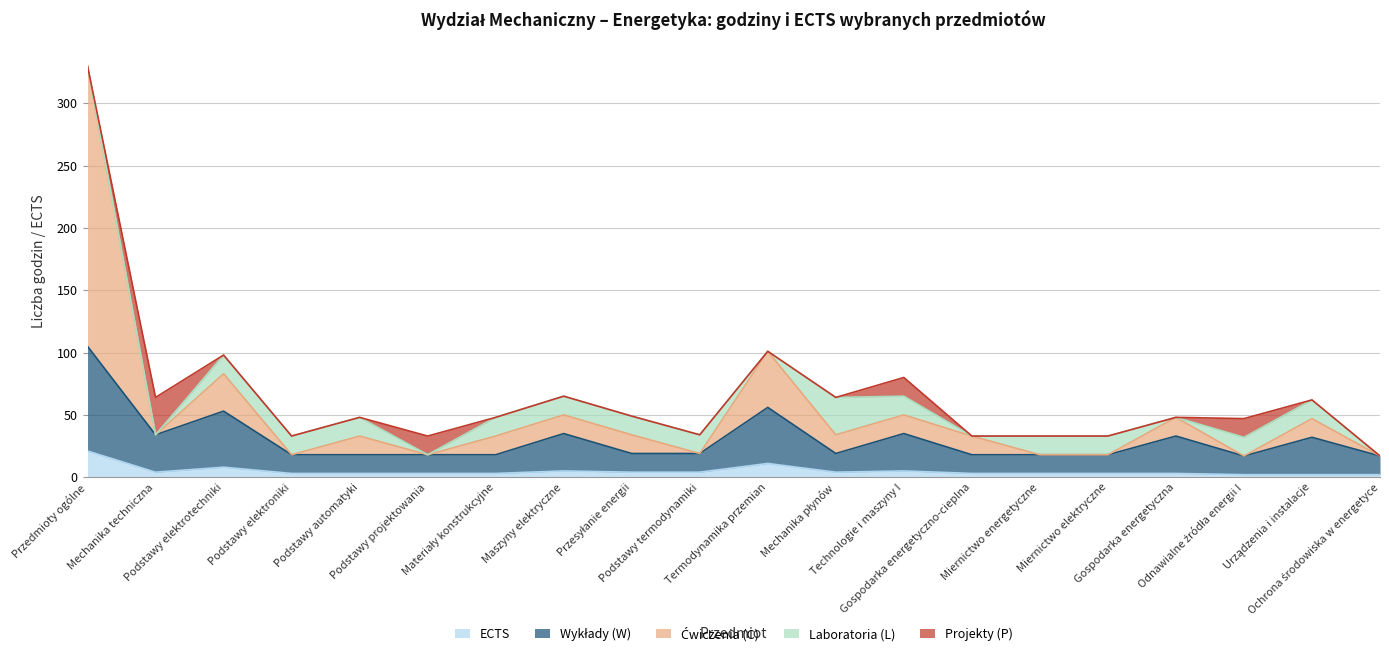

What is the highest value of the ECTS series?

21